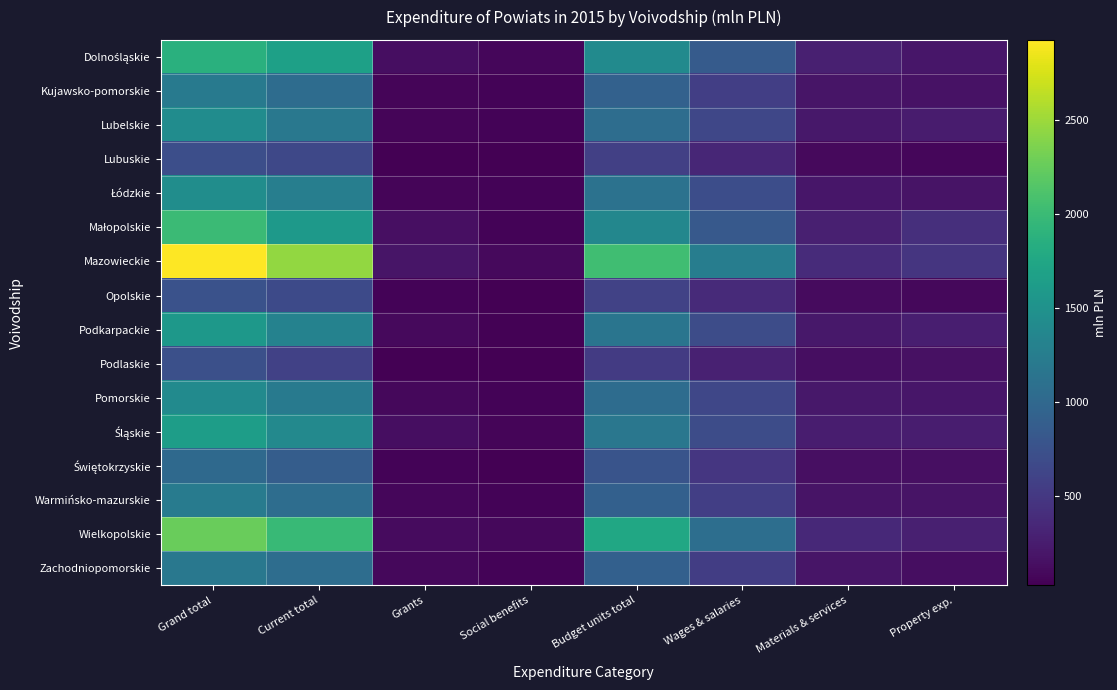

How many categories are shown in the chart?

8